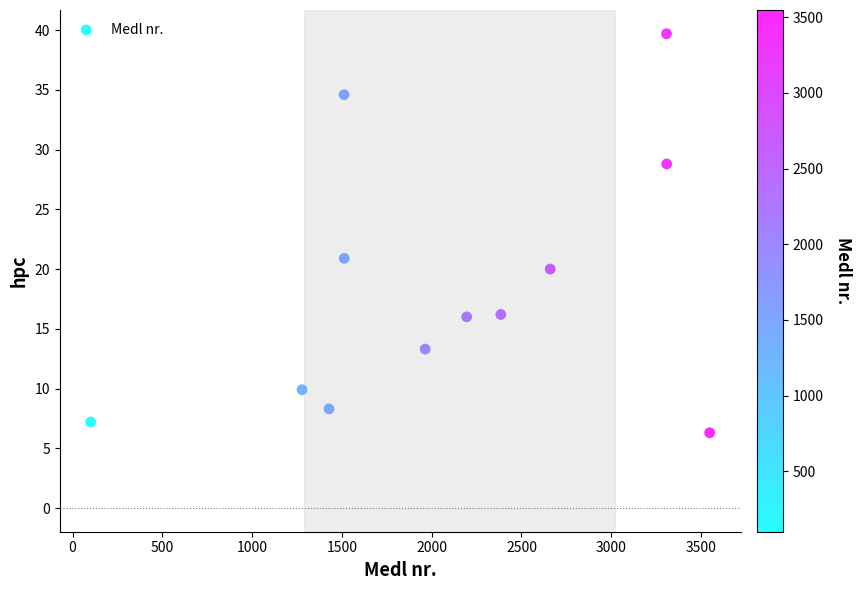

What is the average Y value?

18.4